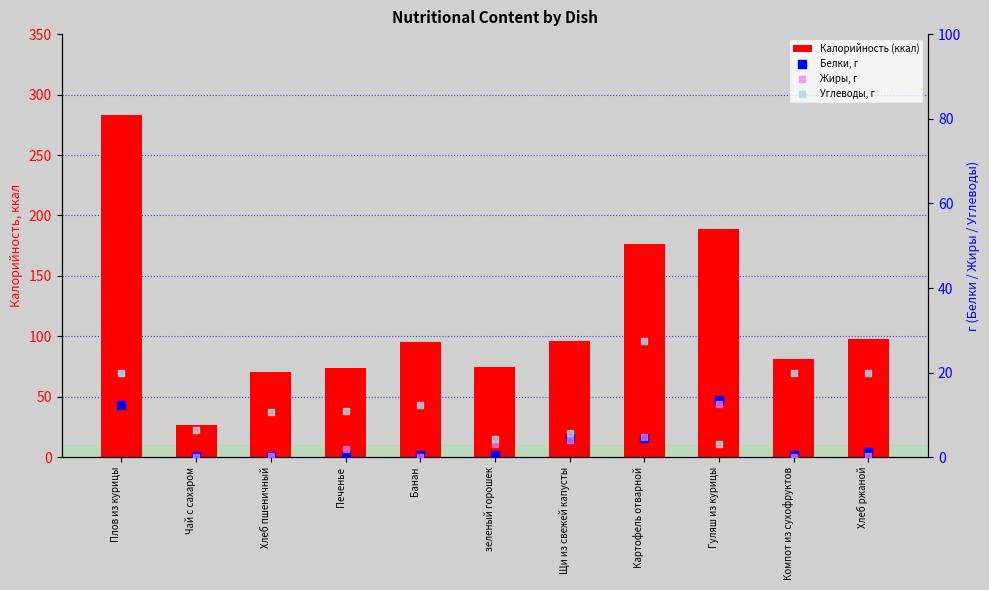

Which series contains the highest Y value?

Калорийность (ккал)